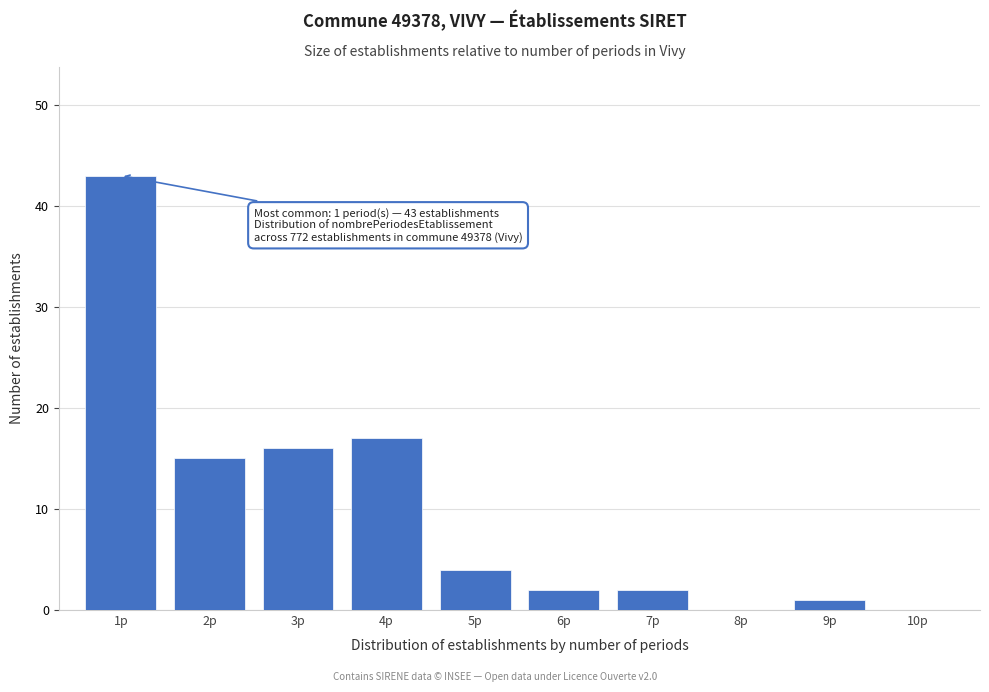

Over which range of the x-axis is the bar tallest?

0.5 to 1.5